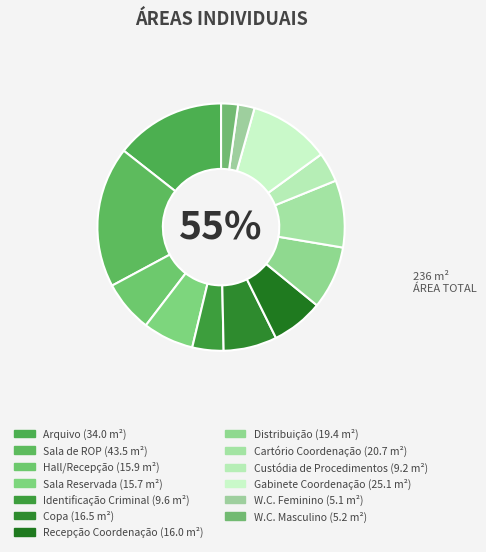

Is there a majority slice in this chart?

No